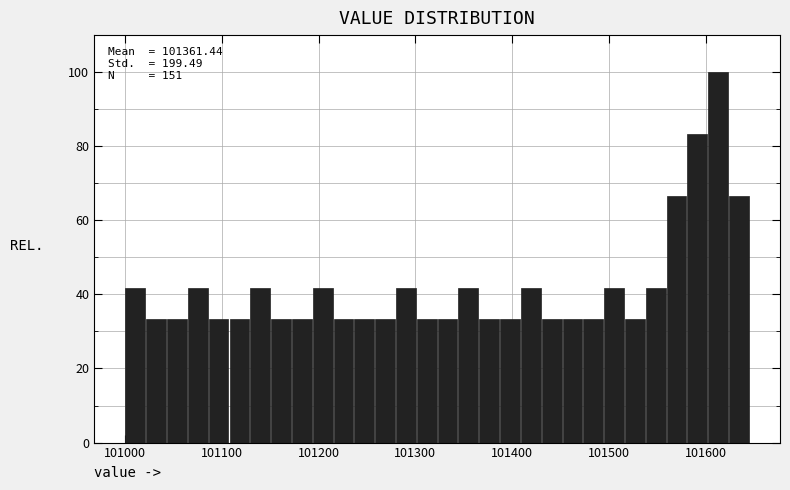

Around what value on the x-axis is the tallest bar? Give the approximate position of its centre, as read against the axis.

101610